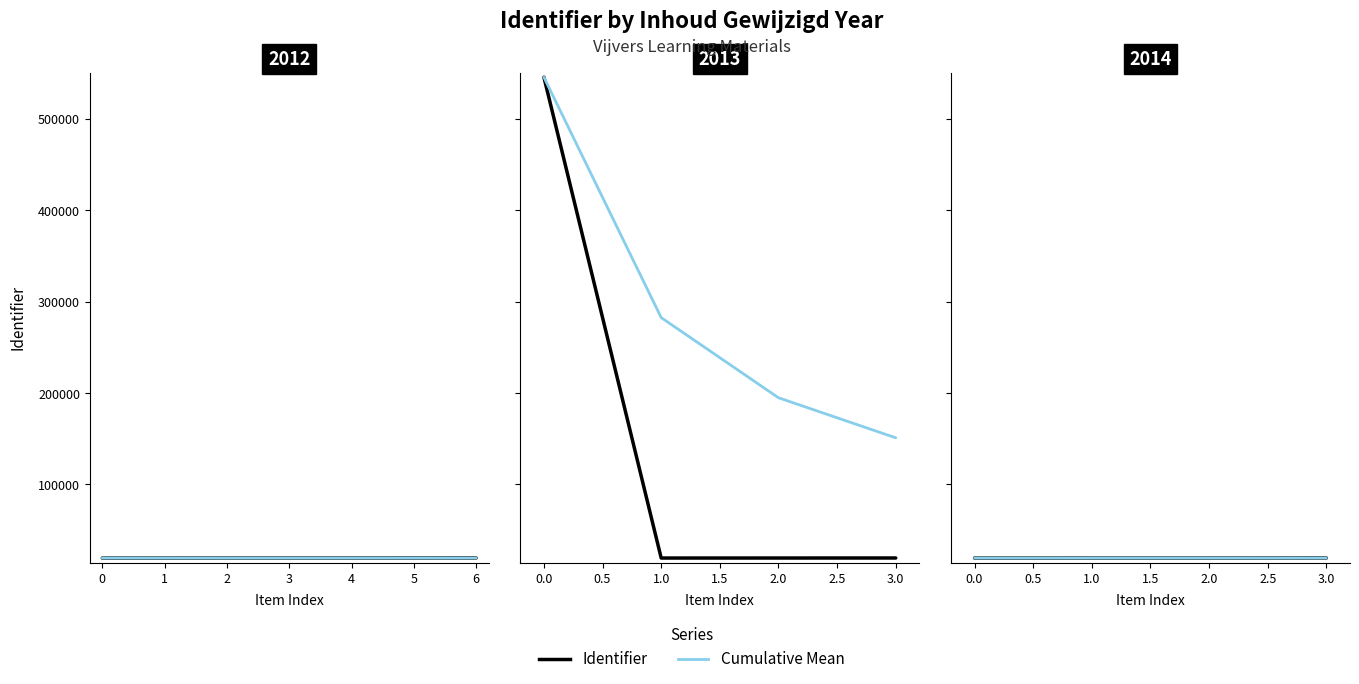

Is the value of Identifier at 1.0 greater than the value of Cumulative Mean at 2.0?

Yes